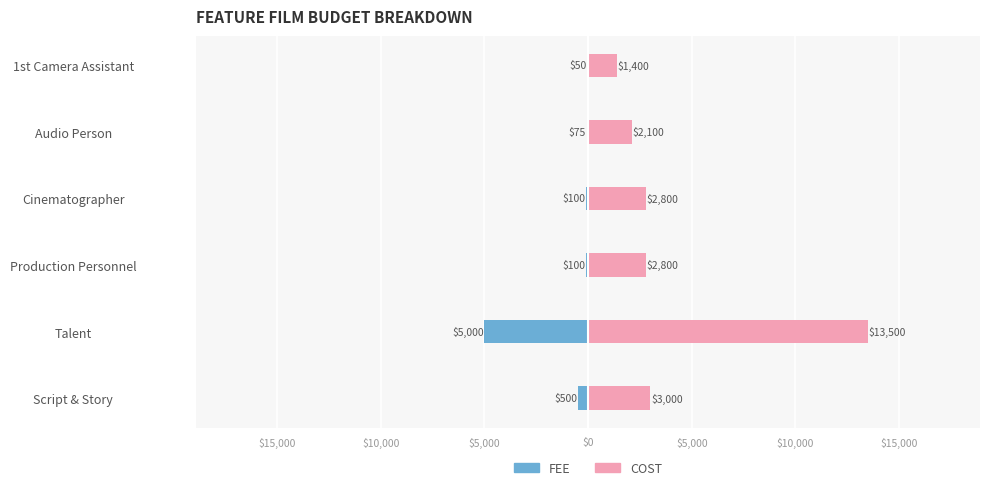

How many values in the COST series exceed 2800?

2